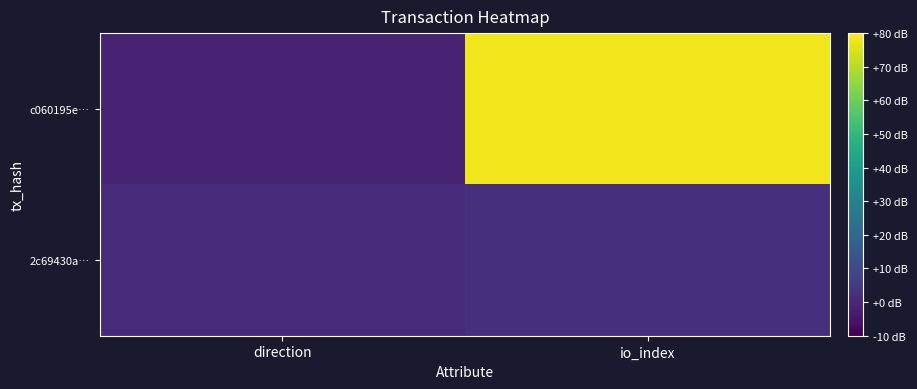

Between direction and io_index, which series saw the biggest shift?

c060195e…